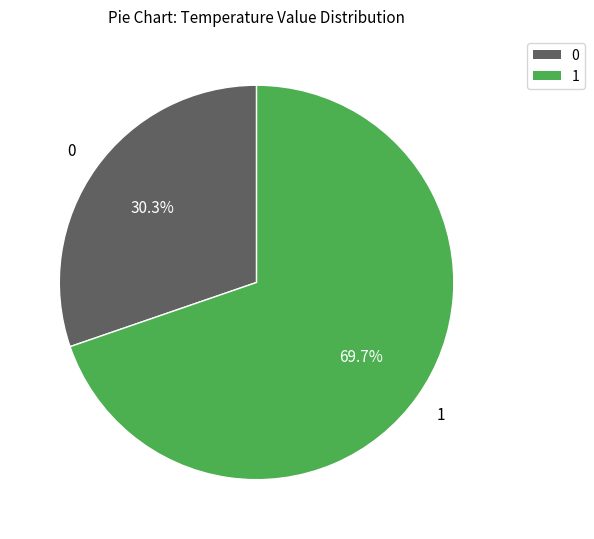

Is there a majority slice in this chart?

Yes